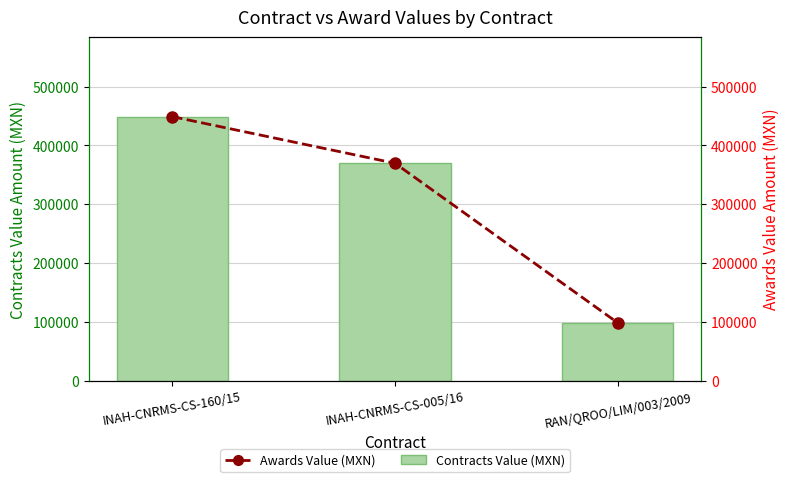

How many values in the Contracts Value (MXN) series are below 369819?

1